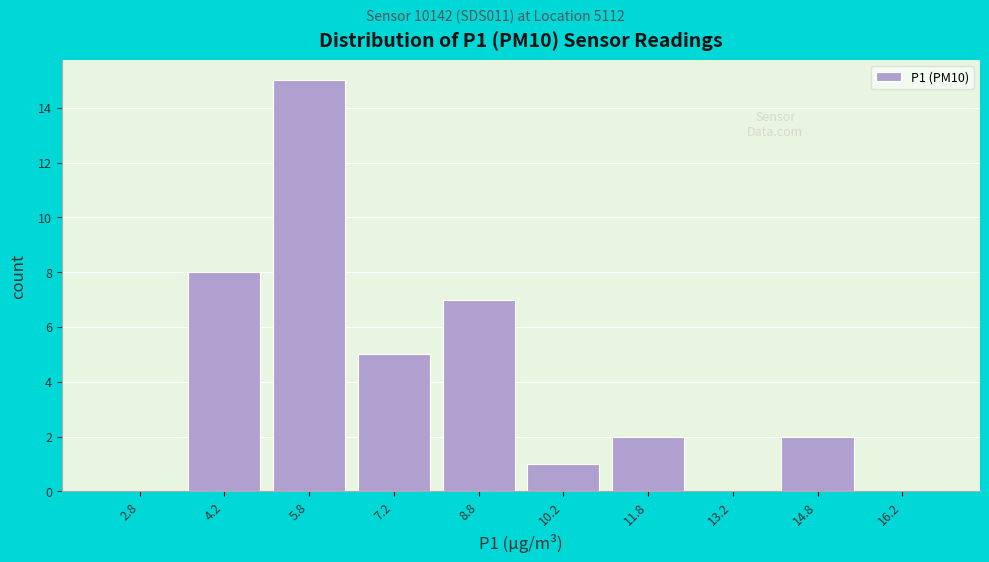

How tall is the bar that spans 14.0 to 15.5 on the x-axis? Neither the bar edges nor the heights are printed on the chart, so give them approximately, as read against the axes.

2